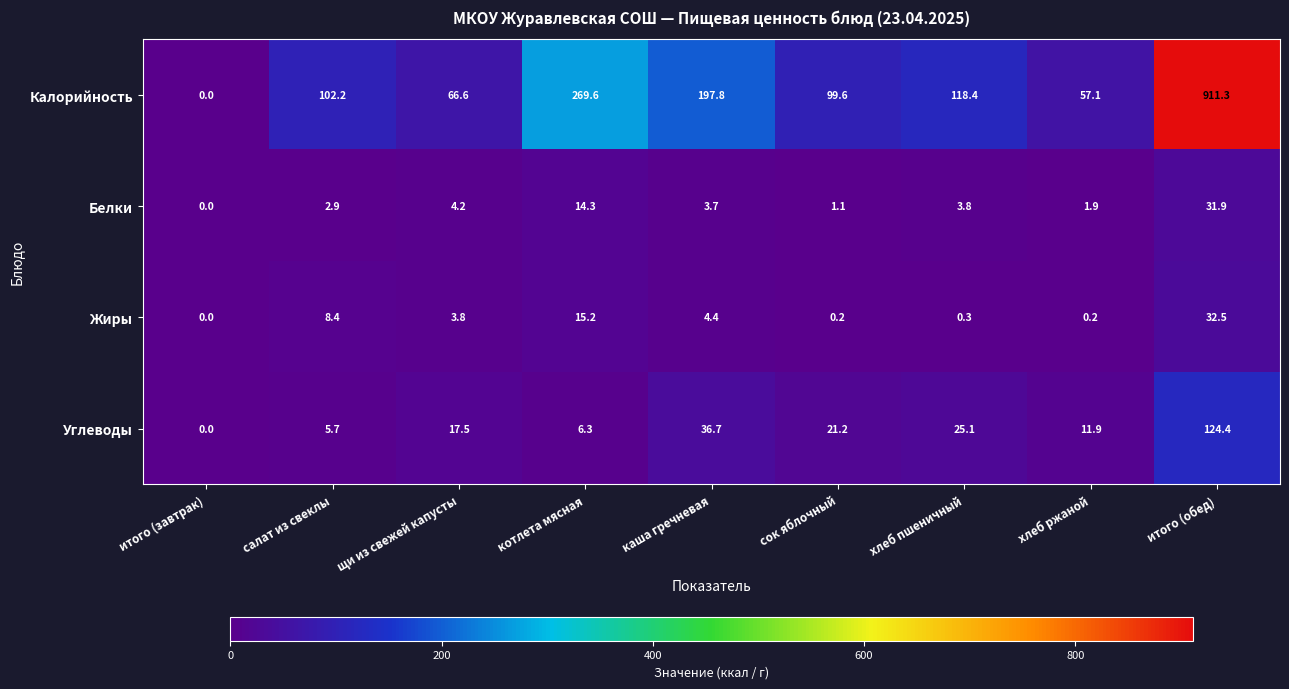

Is it true that Углеводы equals 9.4 at каша гречневая?

False